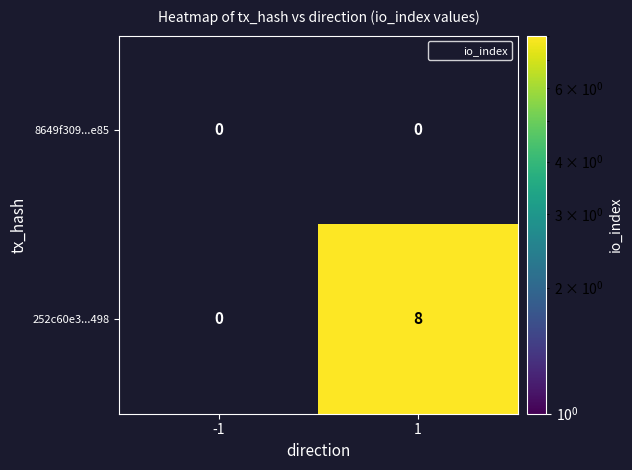

Reading left to right, what are all the values shown in this chart?

8649f309...e85: -1=0	1=0
252c60e3...498: -1=0	1=8